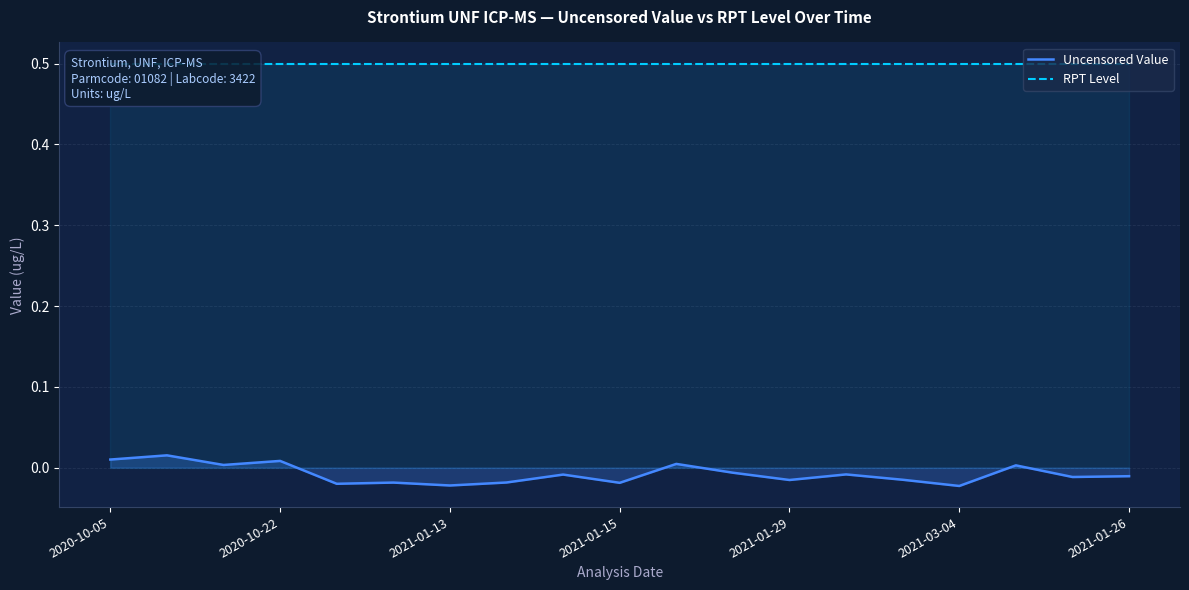

Rank the series by their average value, from highest to lowest.

RPT Level, Uncensored Value